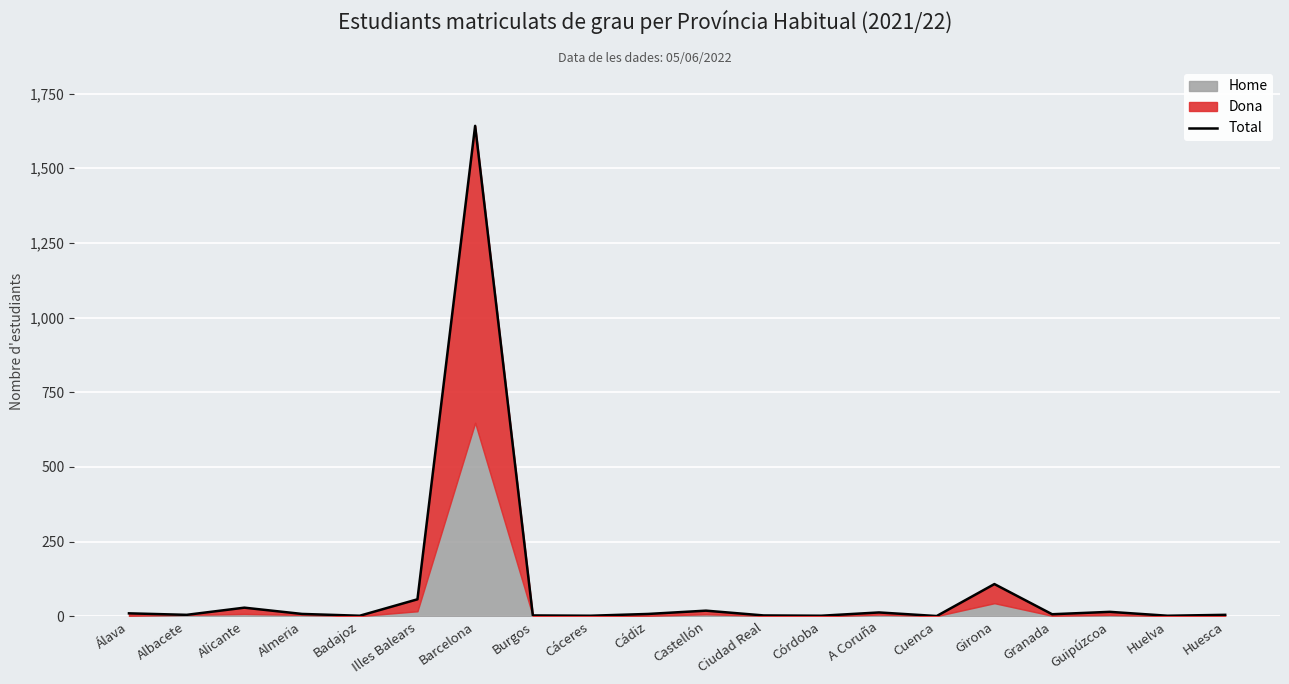

How many data points are less than 8?

10